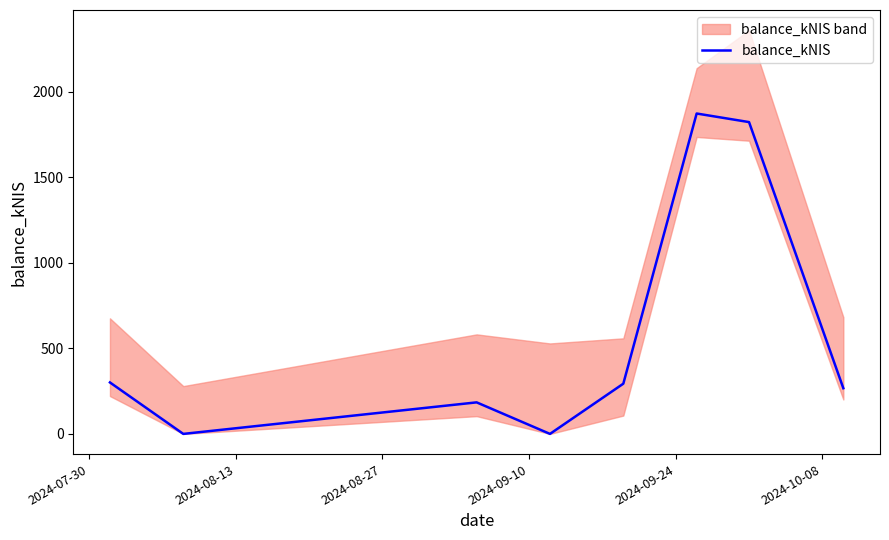

What is the difference between the maximum and minimum values?

1871.6